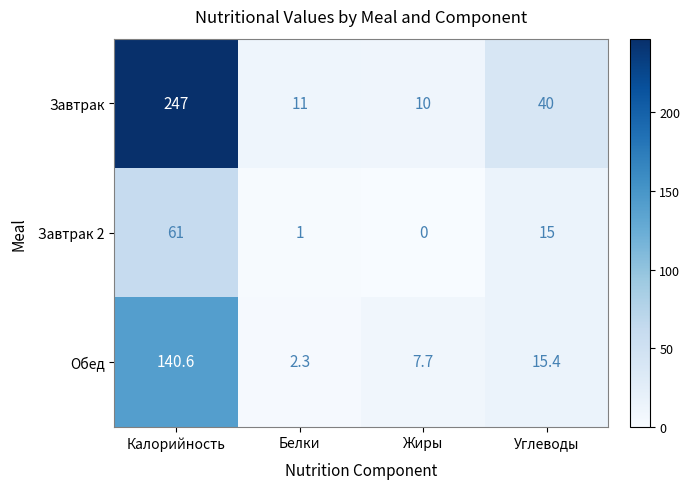

Between Белки and Углеводы, which series saw the biggest shift?

Завтрак